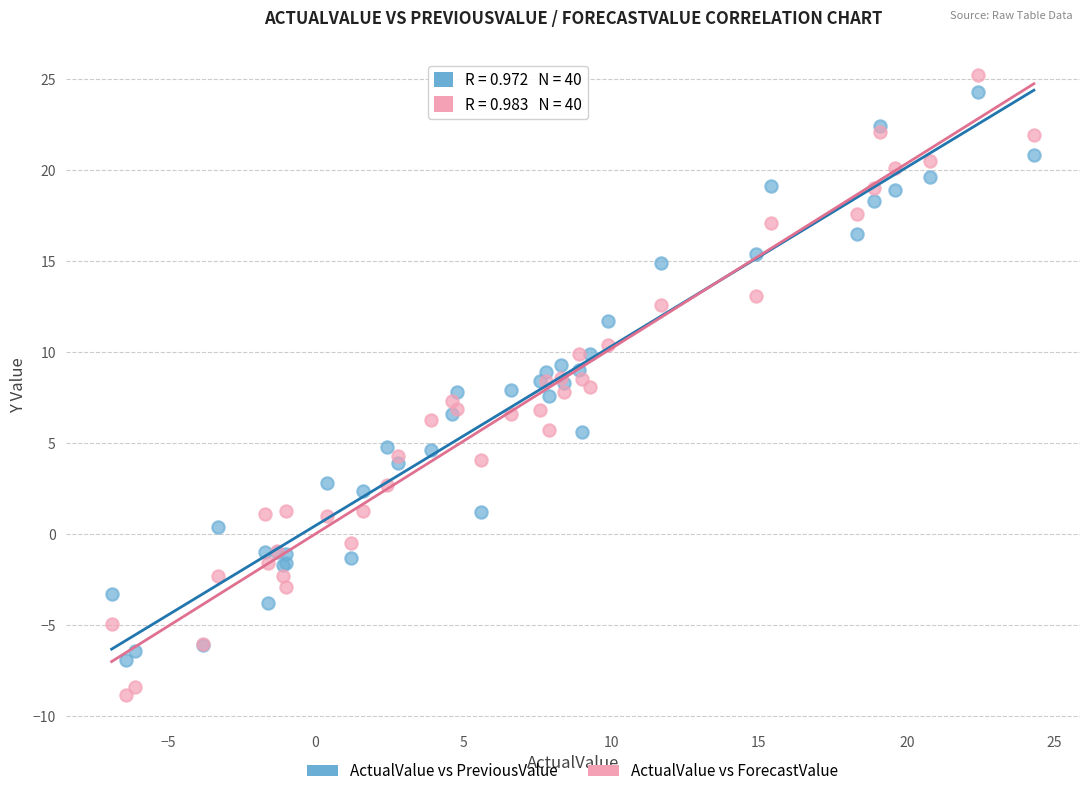

What is the X range (max minus min) for the scatter plot?

31.2